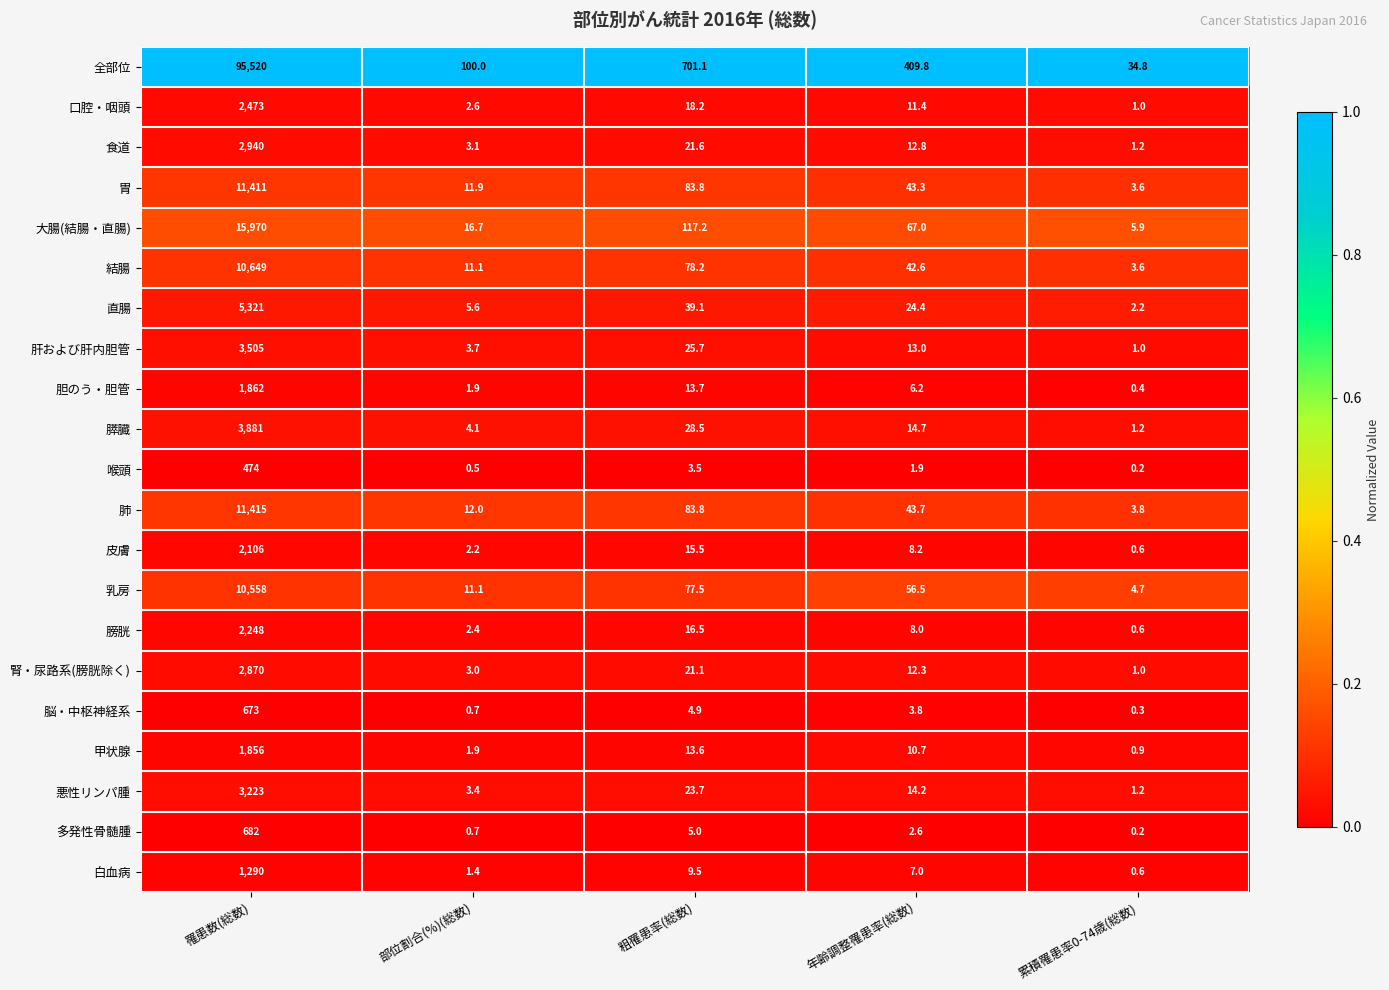

What is the spread (max minus min) of values at 部位割合(%)(総数)?

99.5